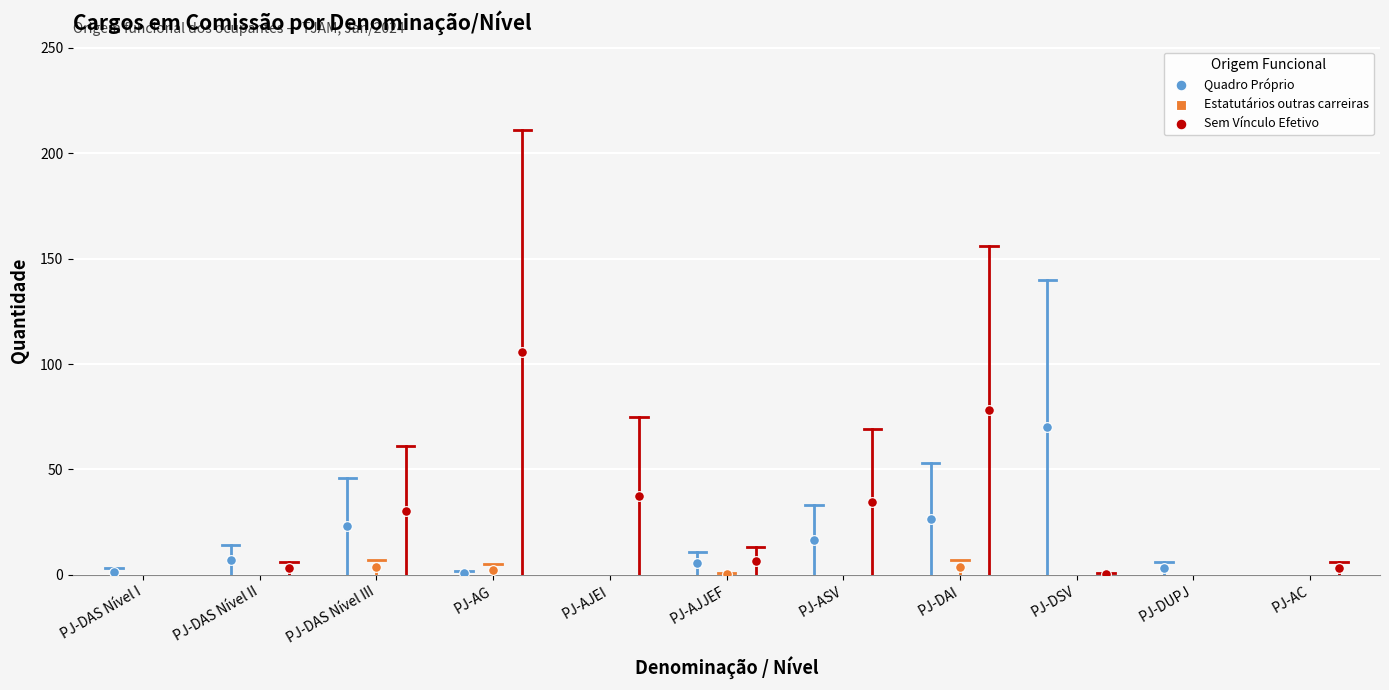

Which series reaches the minimum Y coordinate?

Quadro Próprio